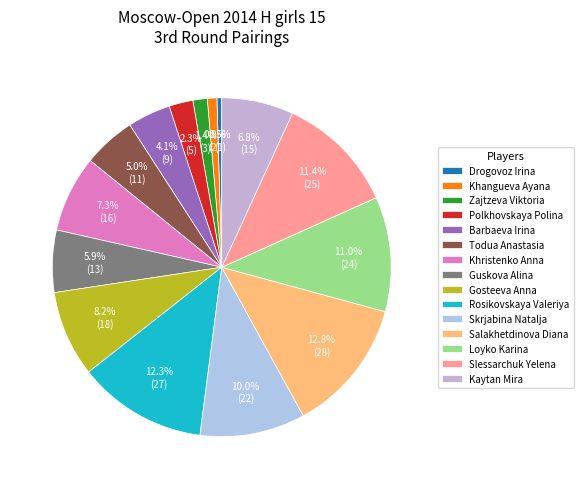

Approximately how many times larger is the value at Khristenko Anna compared to Polkhovskaya Polina?

3.2